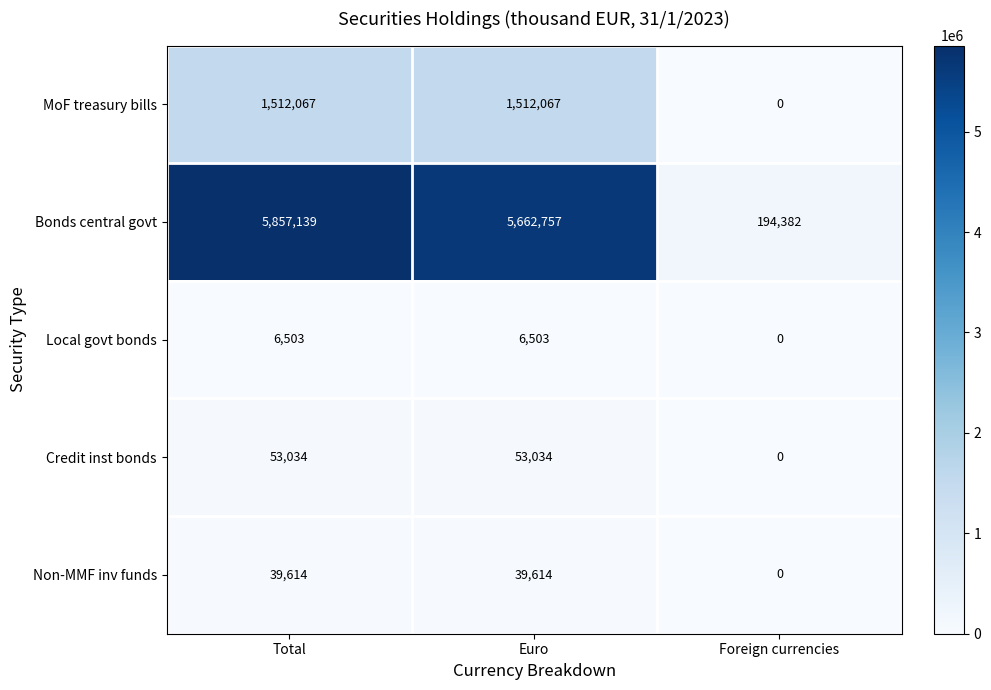

How many data points does each series have?

3